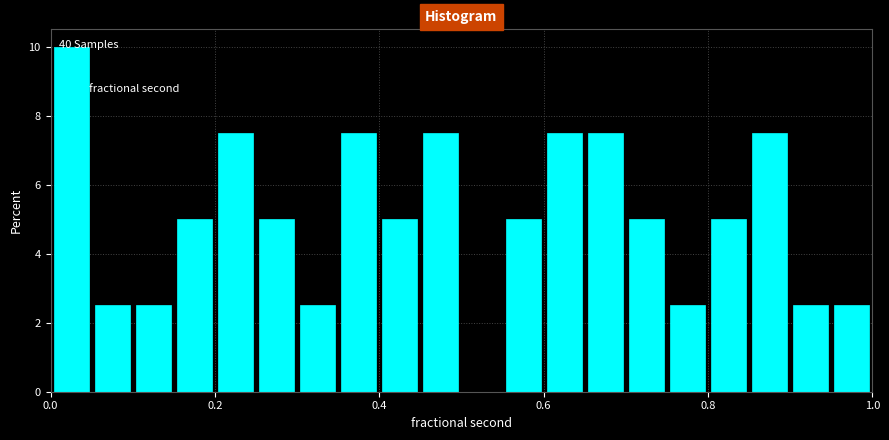

Read against the x-axis, roughly where is the centre of the tallest bar?

0.02